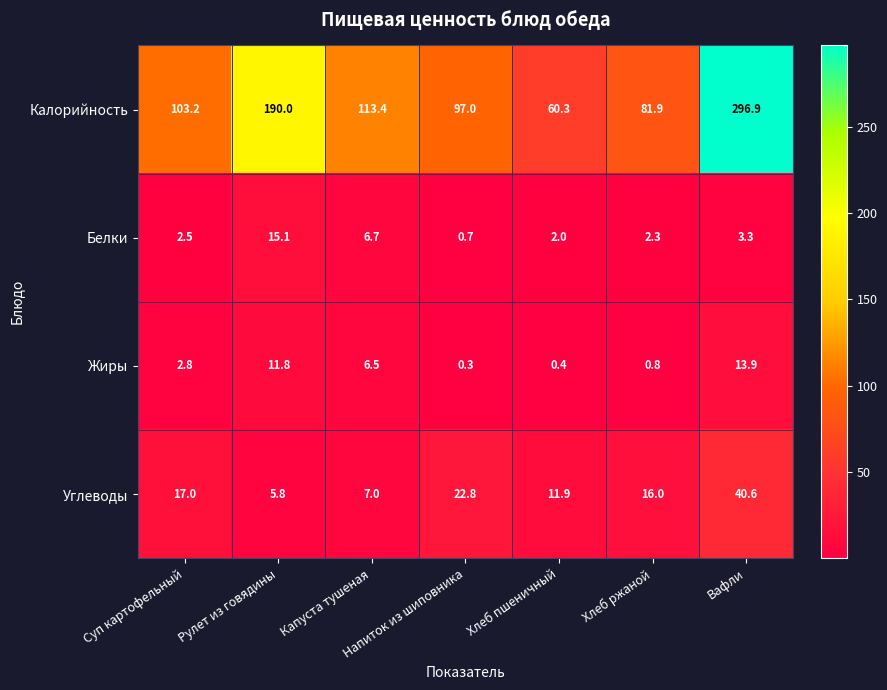

Which series has the largest range (max minus min)?

Калорийность